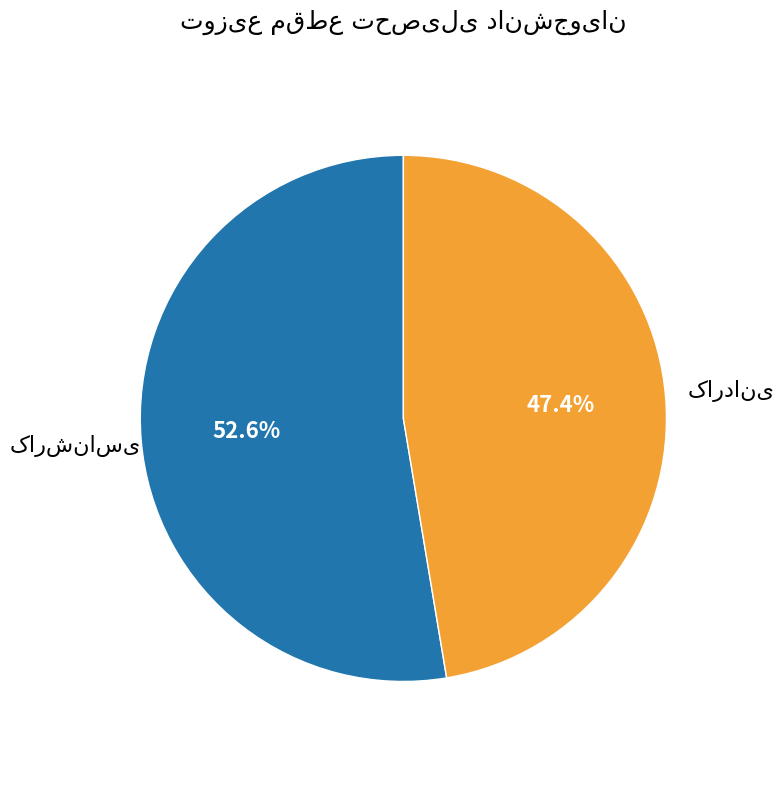

Does any single category account for the majority?

Yes